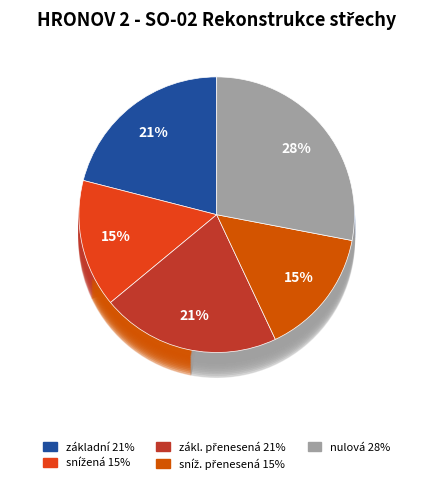

Does any single category account for the majority?

No